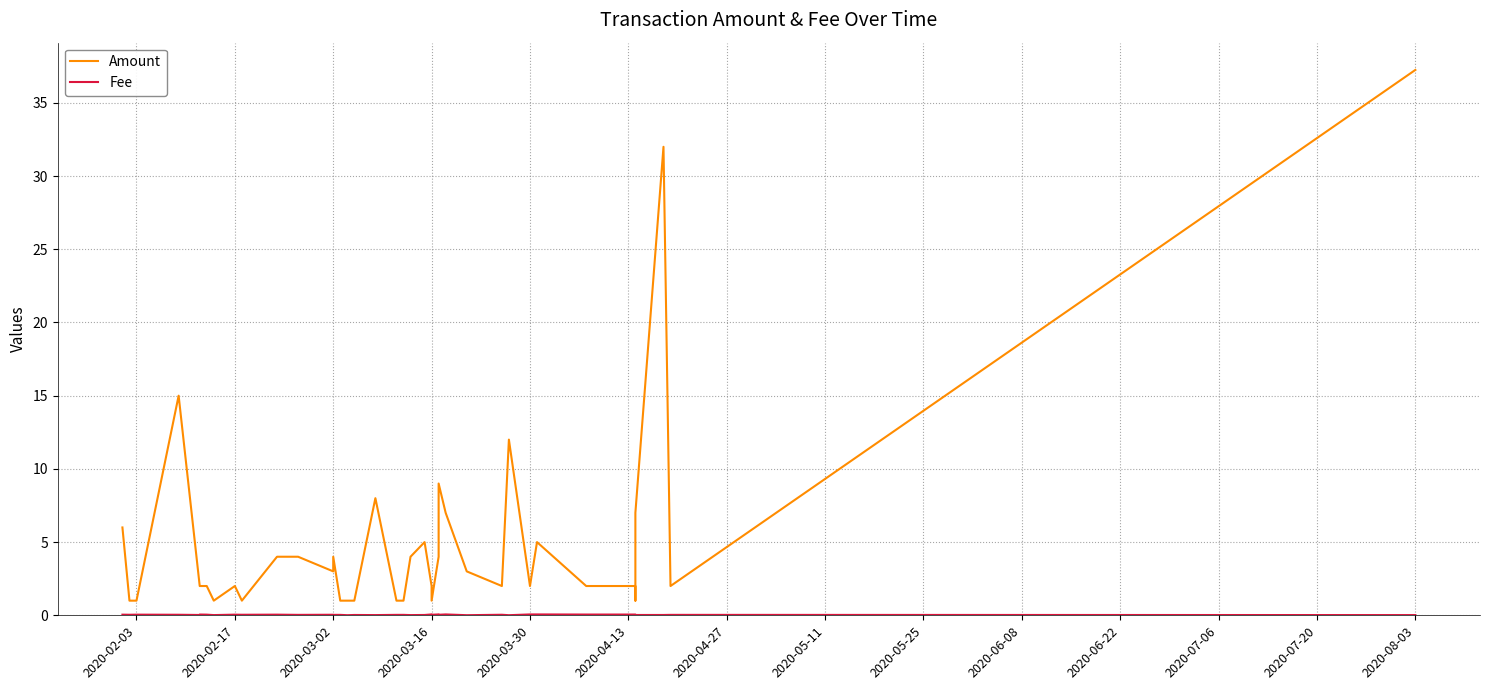

Is it true that Fee equals 0.0 at 35?

False